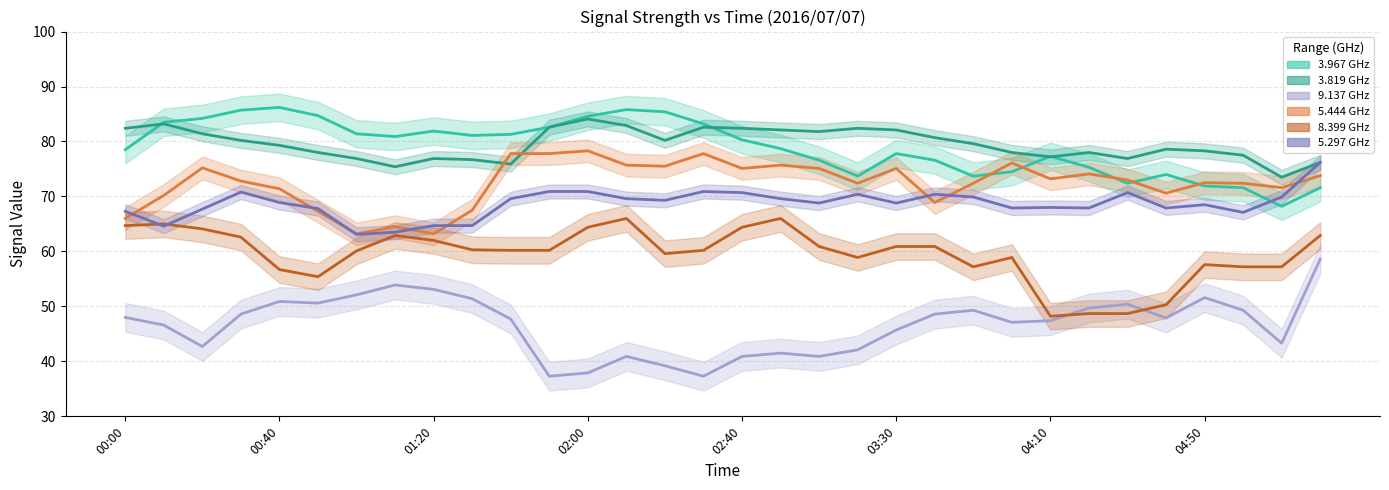

What is the maximum value shown in the chart?

86.2